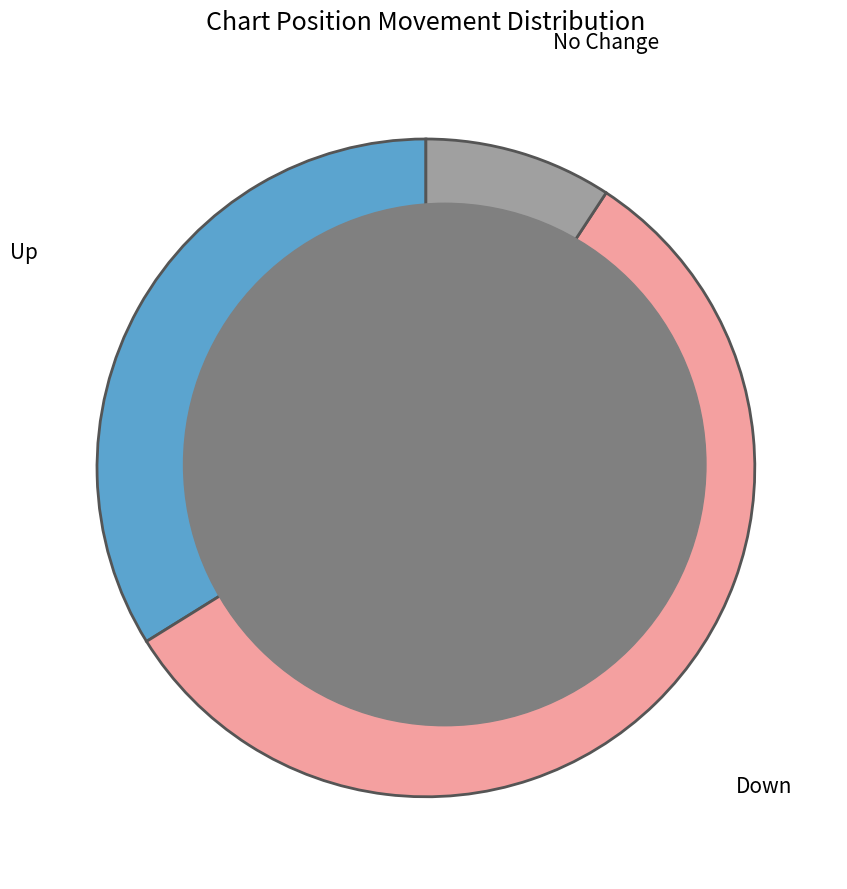

Rank the categories by value from highest to lowest.

Down, Up, No Change